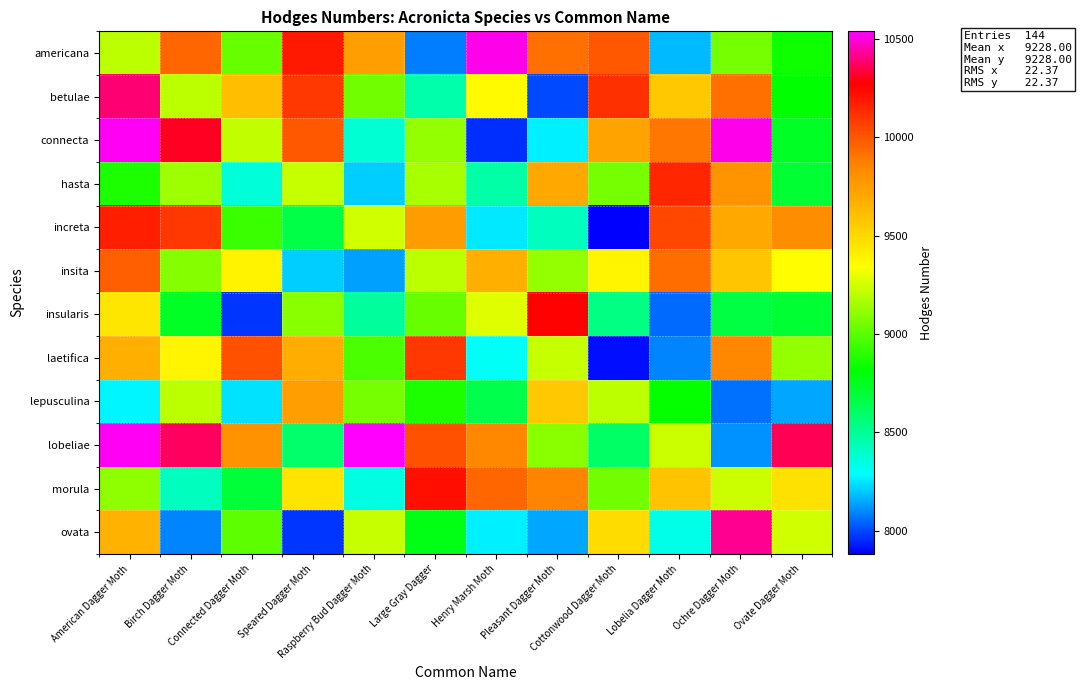

Which category has the lowest value across all series?

Cottonwood Dagger Moth